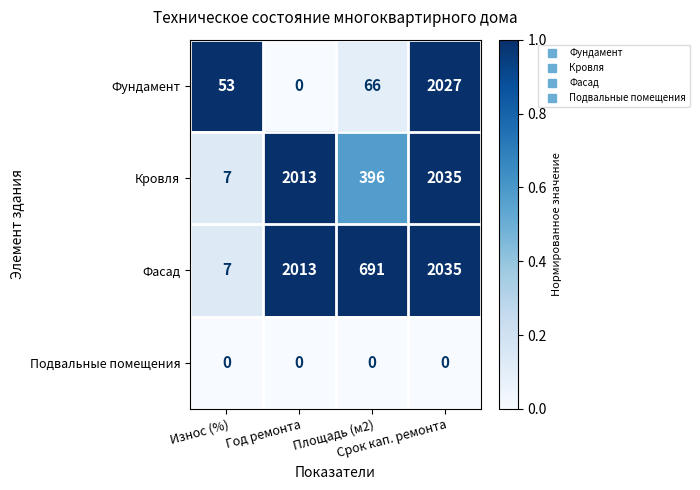

Which series has the largest total across all categories?

Фасад